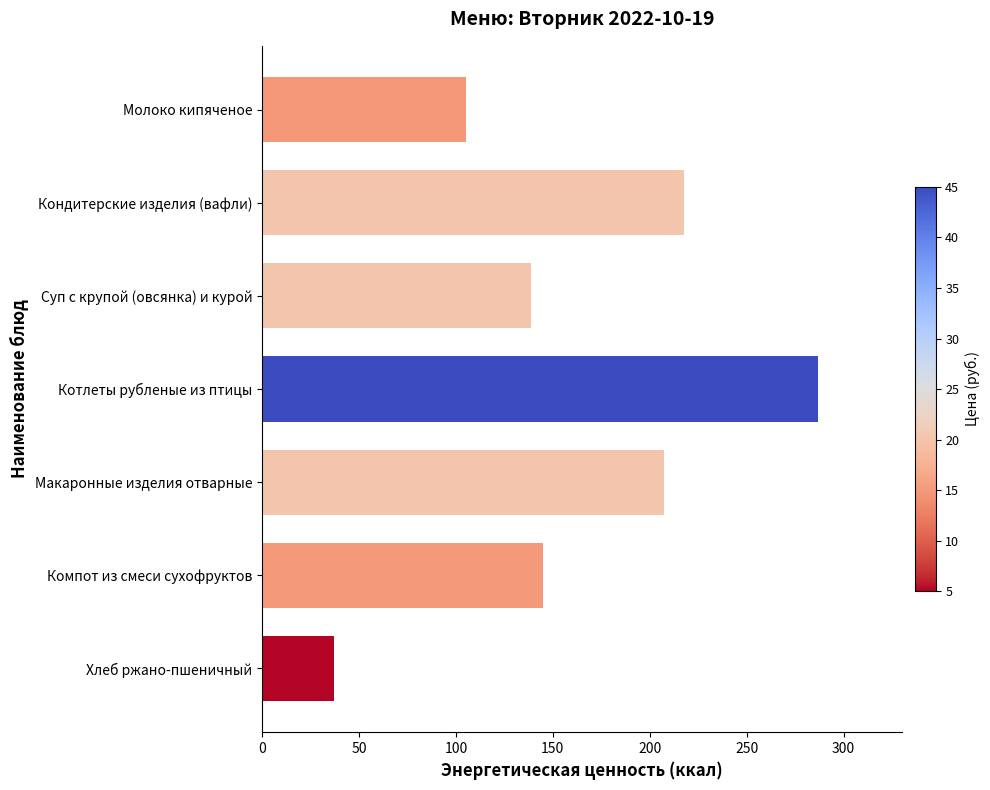

List the labels in order of value, largest first.

Котлеты рубленые из птицы, Кондитерские изделия (вафли), Макаронные изделия отварные, Компот из смеси сухофруктов, Суп с крупой (овсянка) и курой, Молоко кипяченое, Хлеб ржано-пшеничный